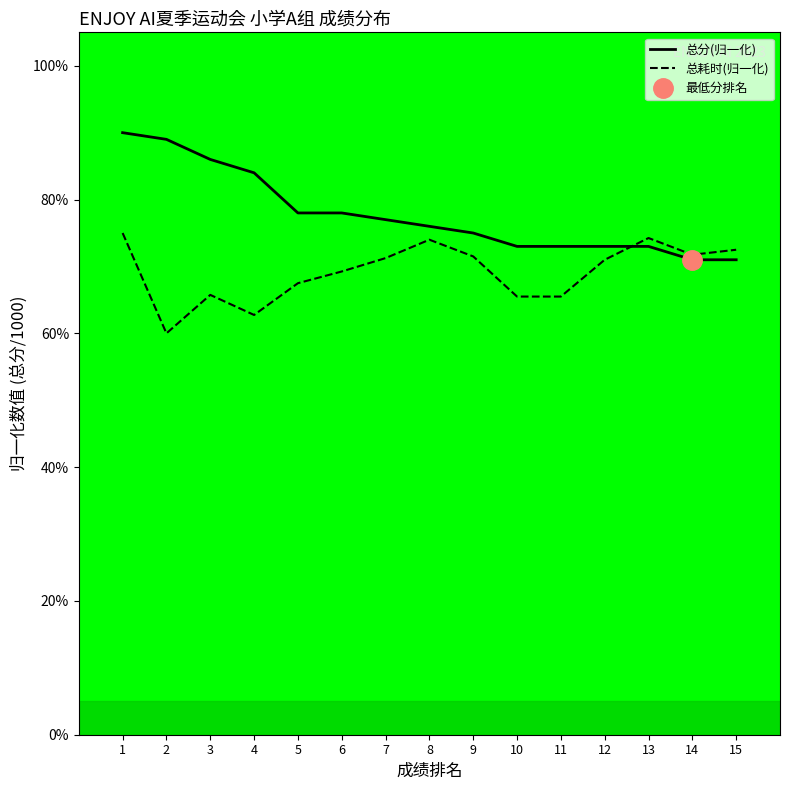

How many intersections are there between 总分(归一化) and 总耗时(归一化)?

1